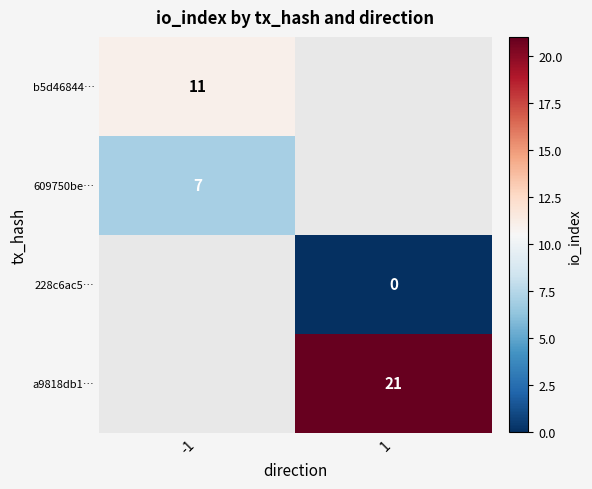

Is it true that a9818db1… equals 21 at 1?

True